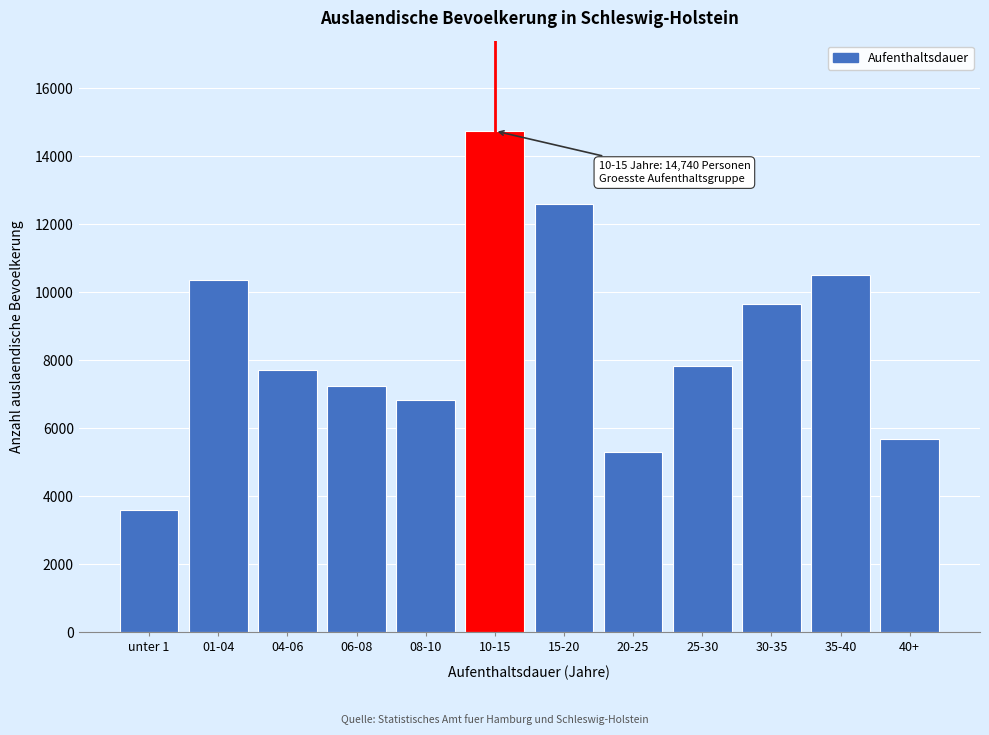

Reading left to right, what are all the values shown in this chart?

unter 1=3610	01-04=10350	04-06=7710	06-08=7230	08-10=6840	10-15=14740	15-20=12590	20-25=5315	25-30=7830	30-35=9640	35-40=10490	40+=5670